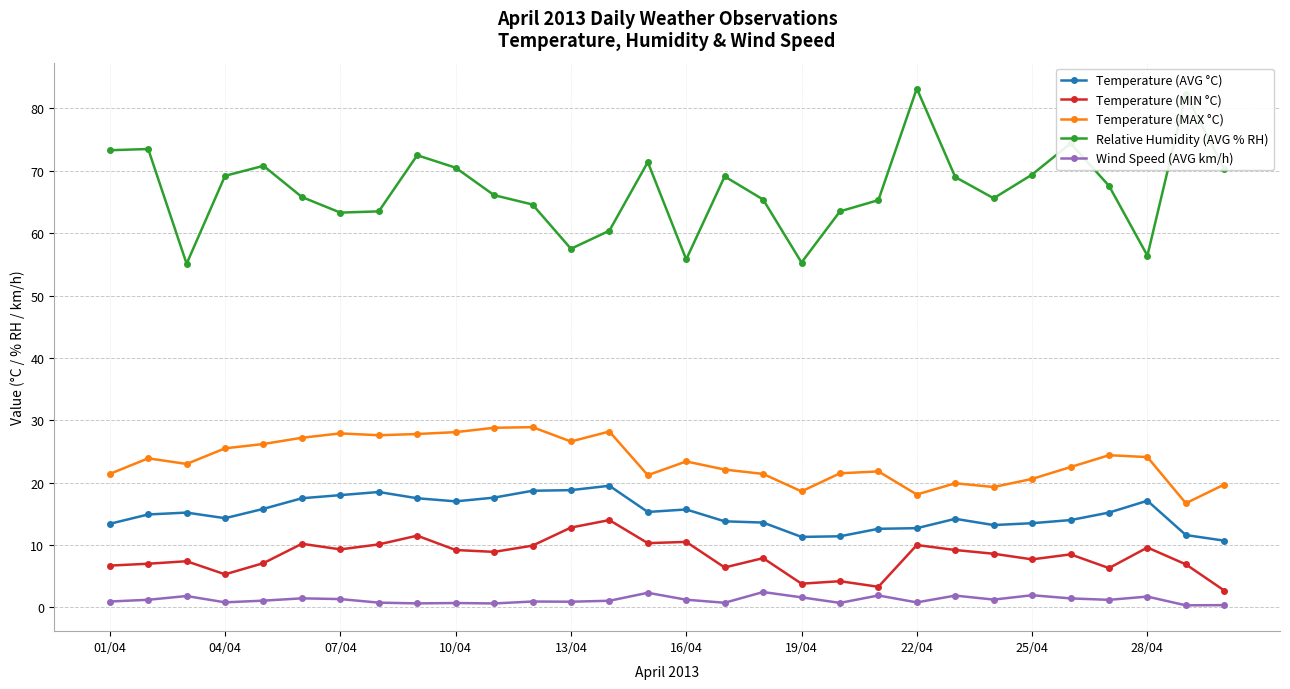

Which series has the largest range (max minus min)?

Relative Humidity (AVG % RH)